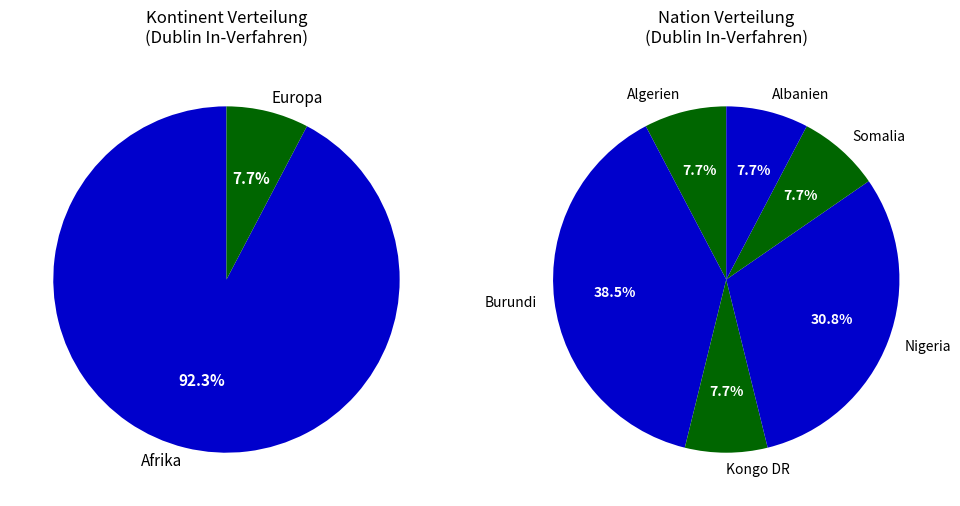

Is Kongo DR the majority of the pie?

No